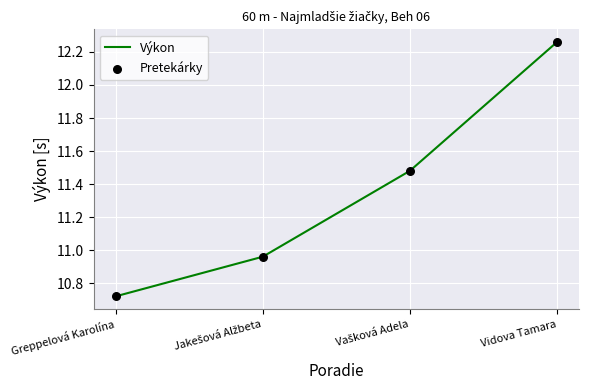

True or false: there are more than 0 points higher than both neighbors.

False